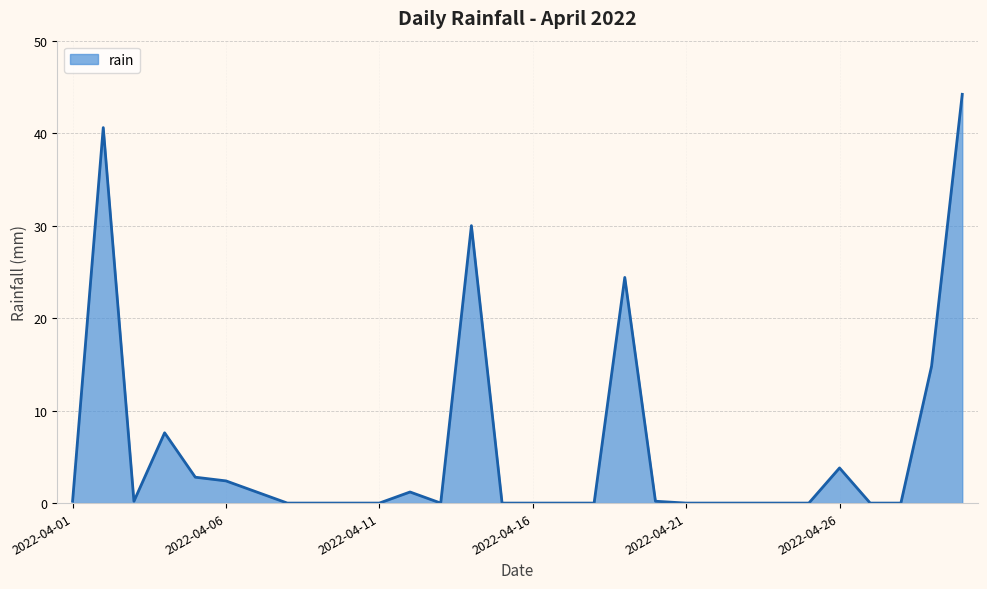

Count the number of data series in this chart.

1